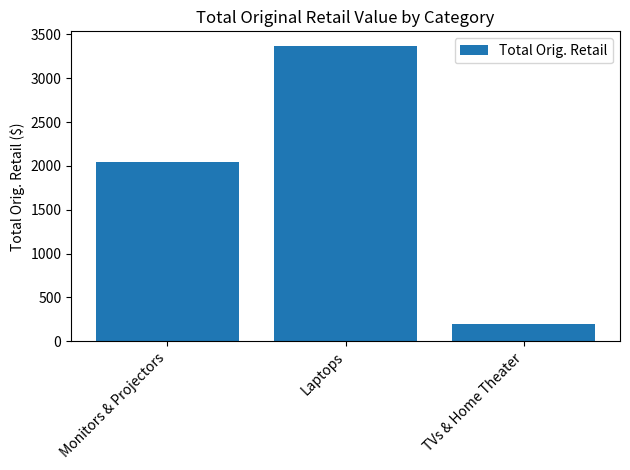

What is the sum of all values?

5608.1